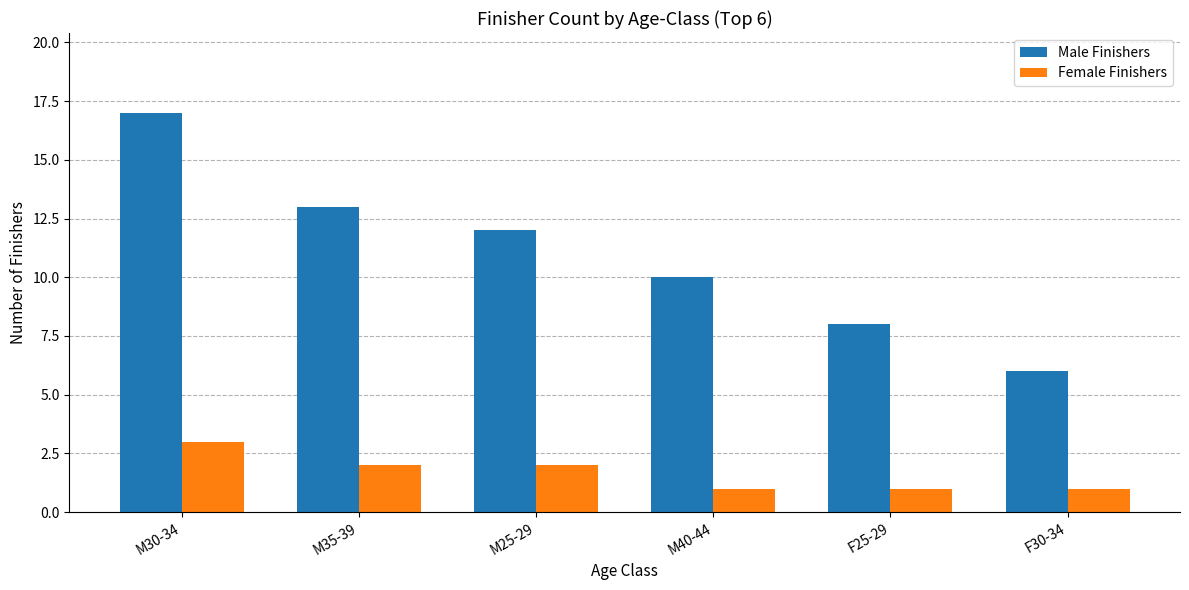

Which series has the widest spread of values?

Male Finishers